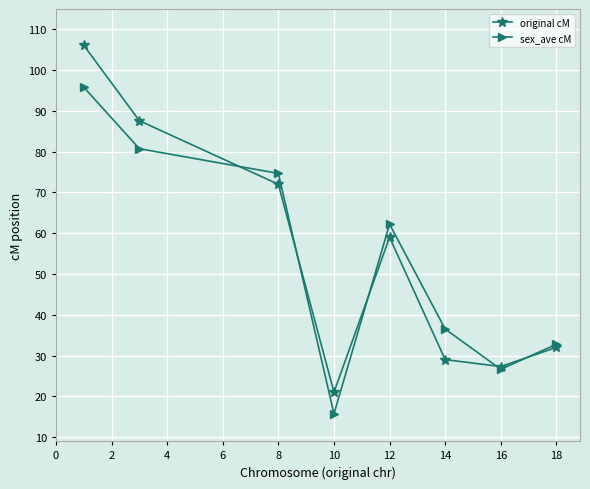

In sex_ave cM, how many points are higher than both neighbors (excluding endpoints)?

1